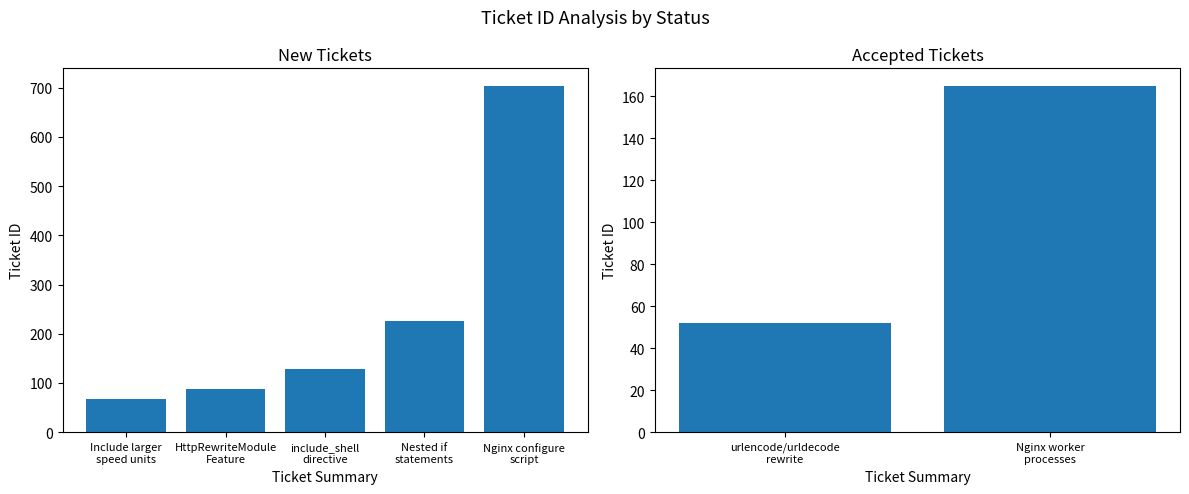

What is the label of the 1st bar from the right?

Nginx worker processes